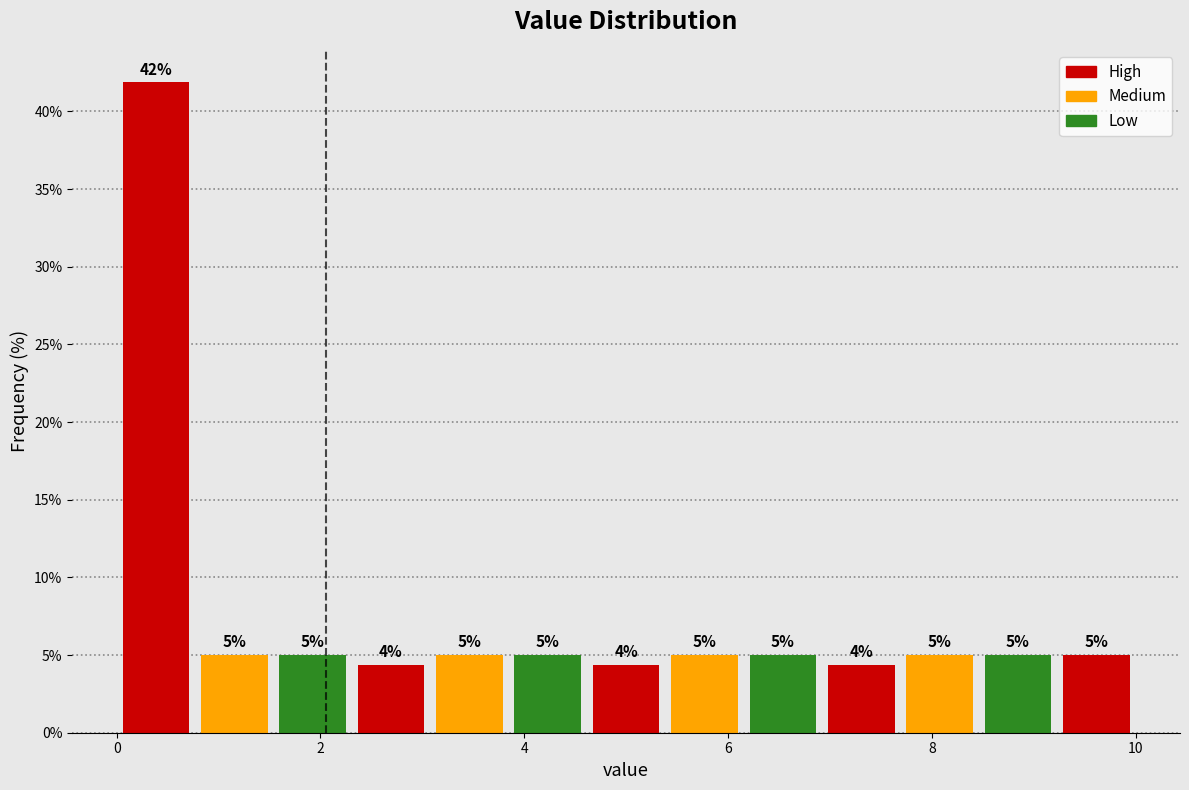

Around what value on the x-axis is the tallest bar? Give the approximate position of its centre, as read against the axis.

0.4